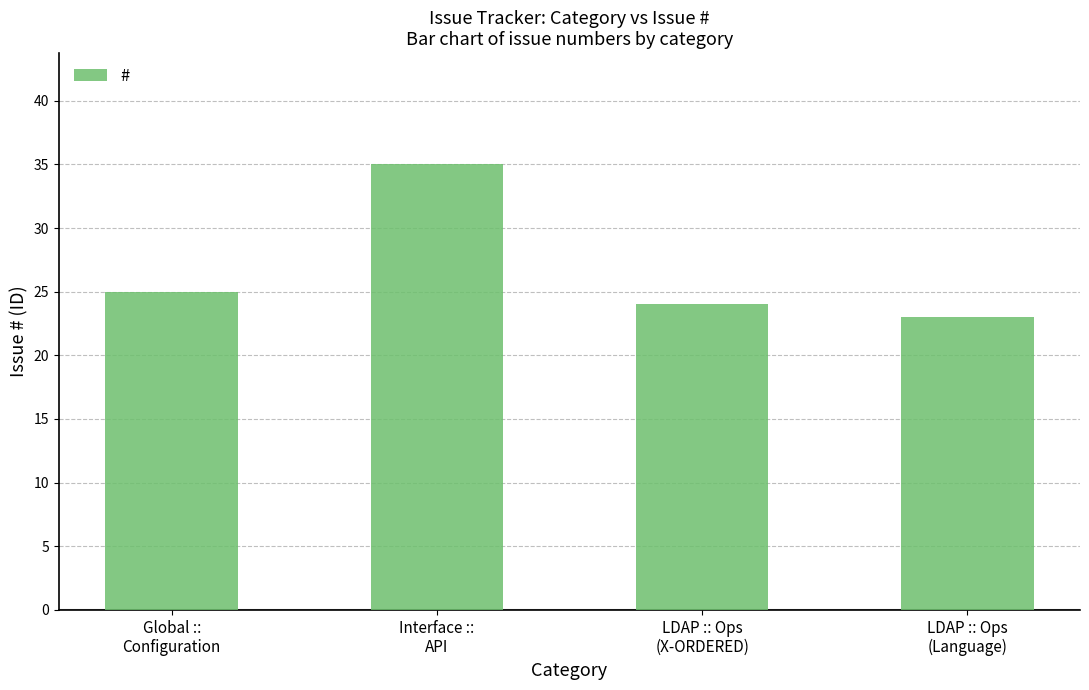

What is the sum of the values at Interface ::
API and Global ::
Configuration?

60